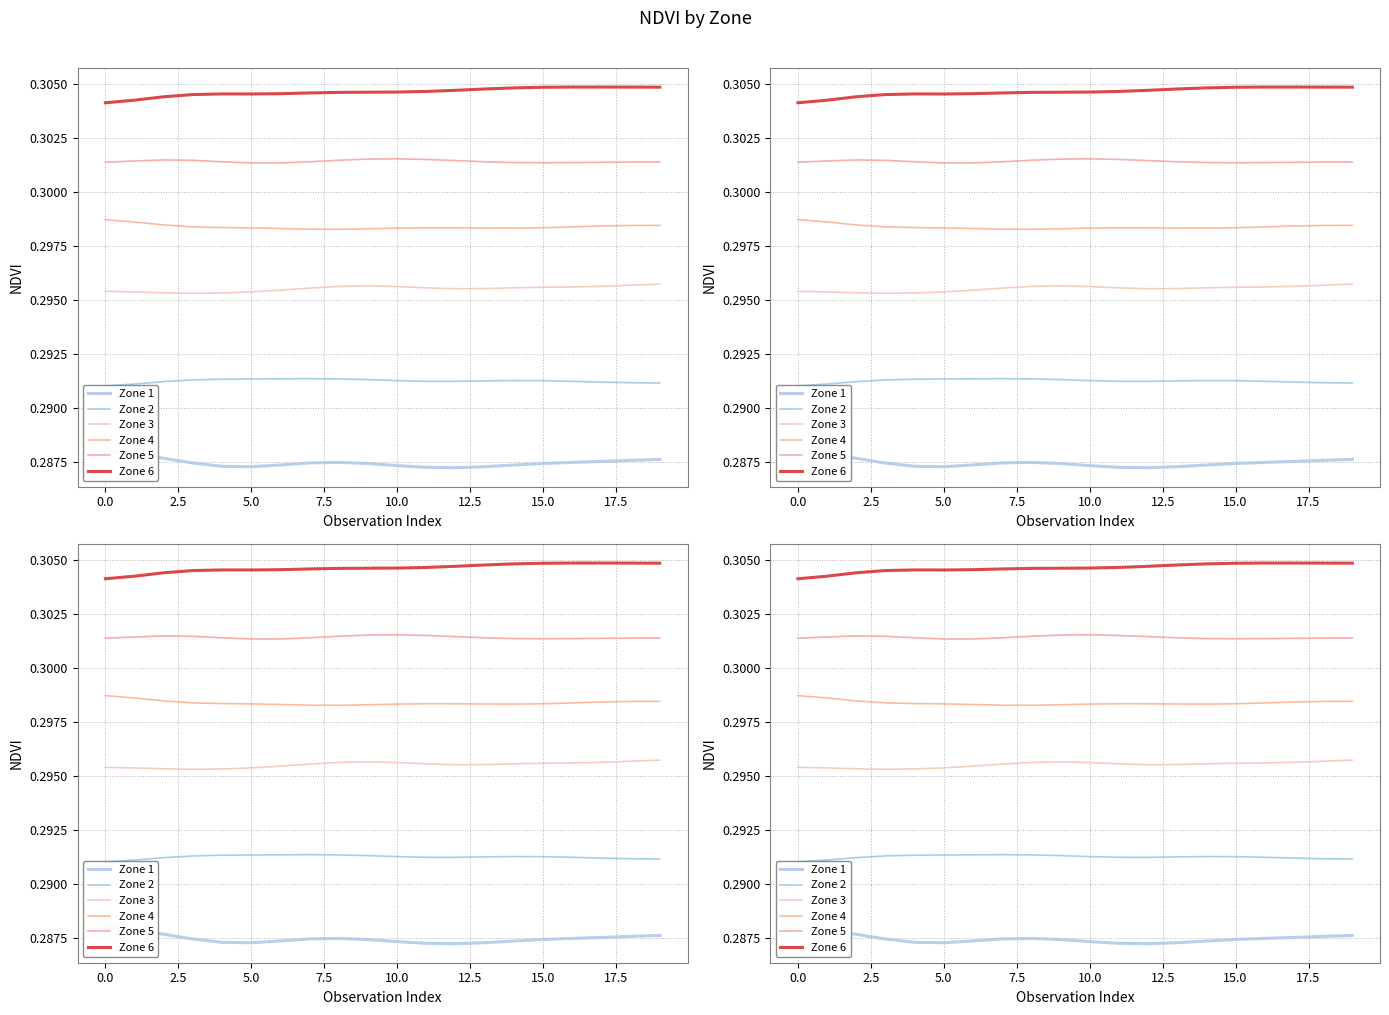

Where is Zone 3 nearest to the value 0?

5.0